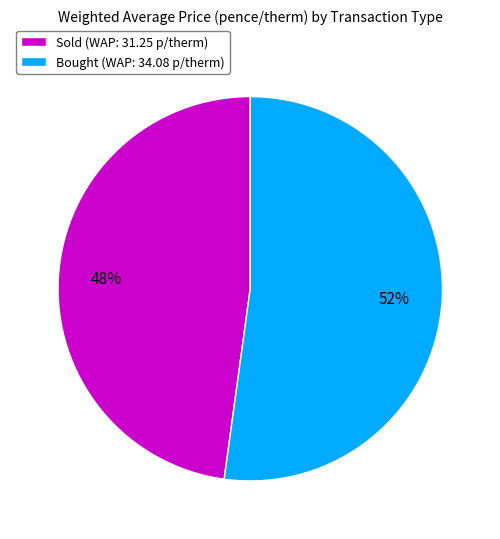

Which has a higher value, Sold (WAP: 31.25 p/therm) or Bought (WAP: 34.08 p/therm)?

Bought (WAP: 34.08 p/therm)